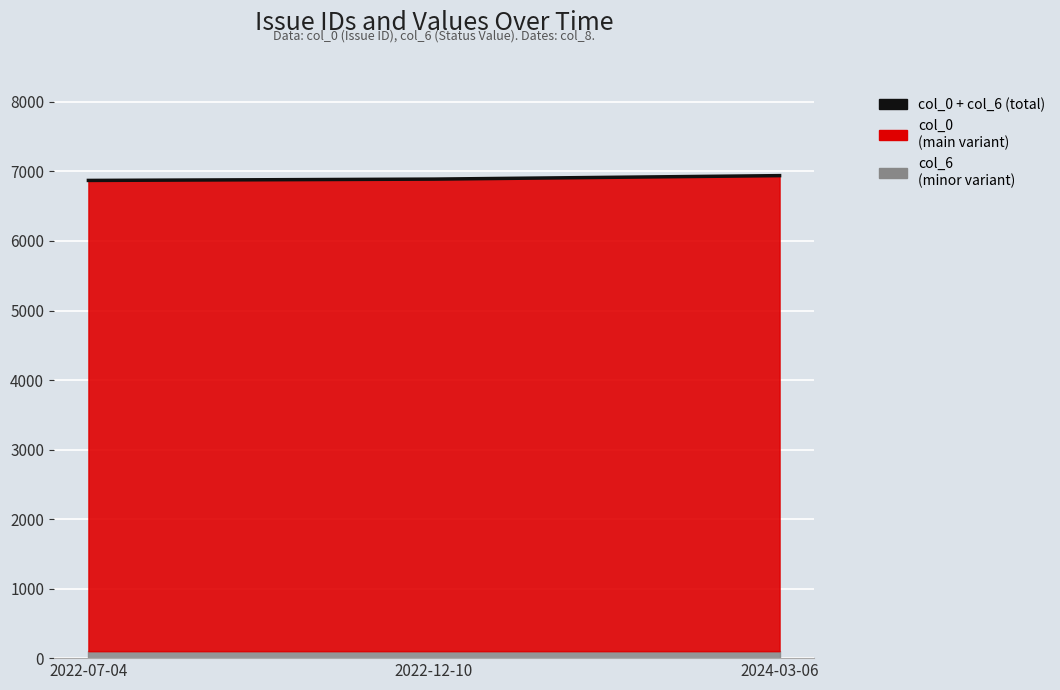

At which label is the value closest to 6905?

2022-12-10